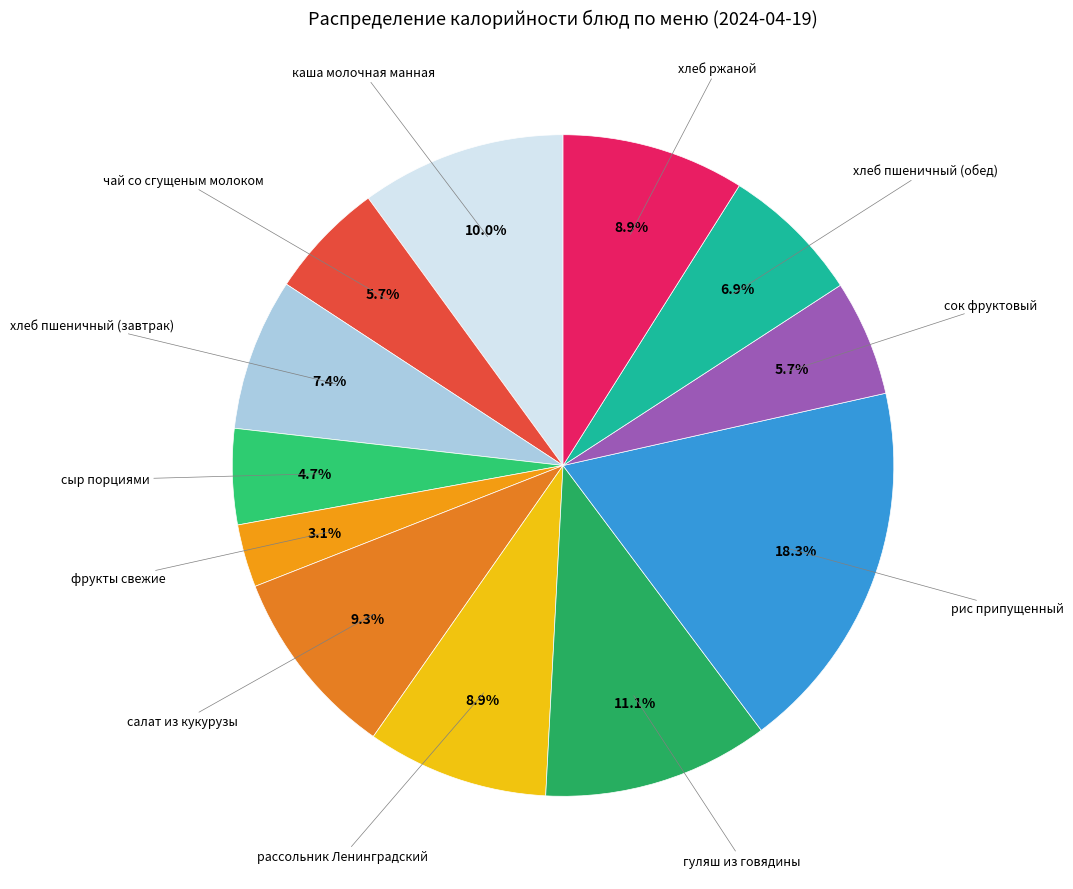

Does any single category account for the majority?

No